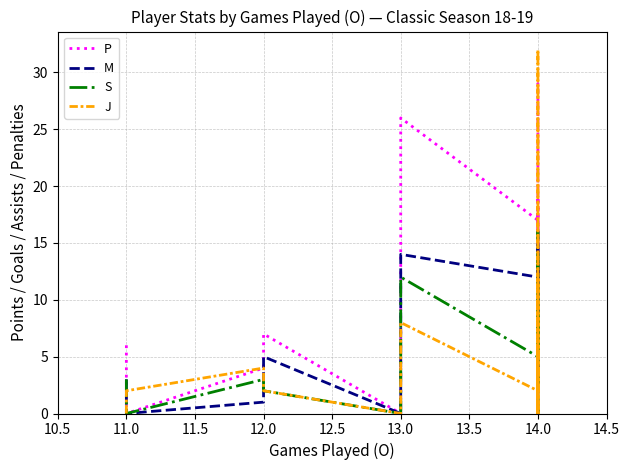

Between 14.0 and 12, which is larger?

14.0